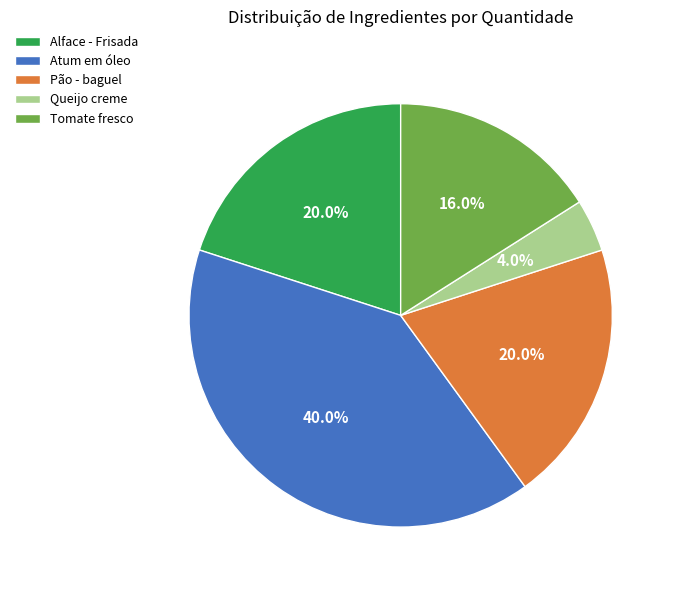

To the nearest percent, what is the difference between the Atum em óleo and Tomate fresco slice percentages?

24%